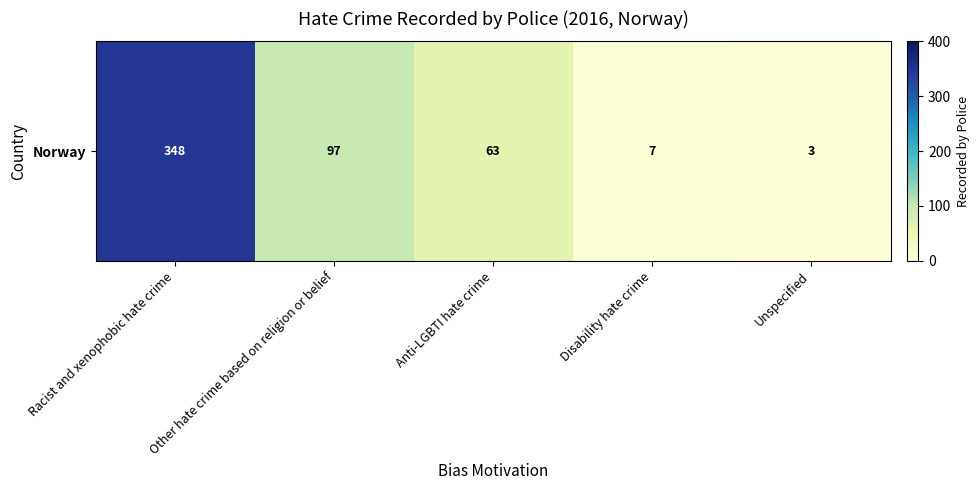

What is the maximum value shown in the chart?

348